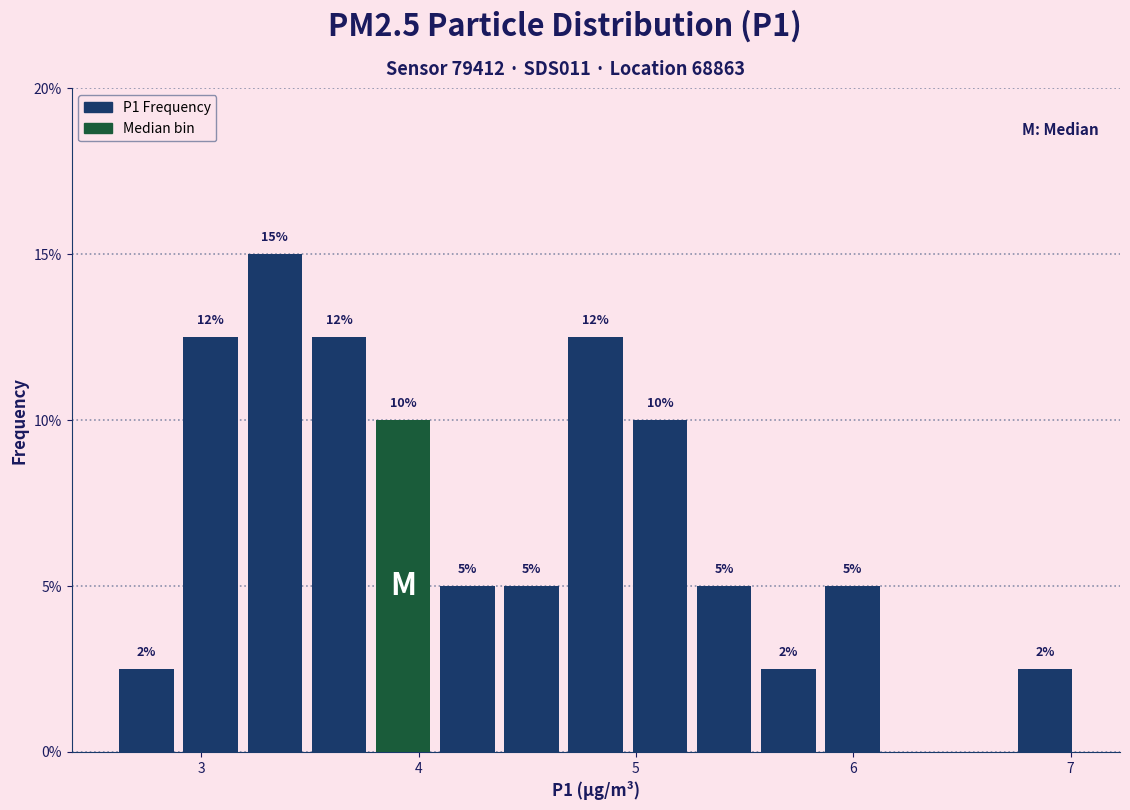

Read against the x-axis, roughly where is the centre of the tallest bar?

3.3